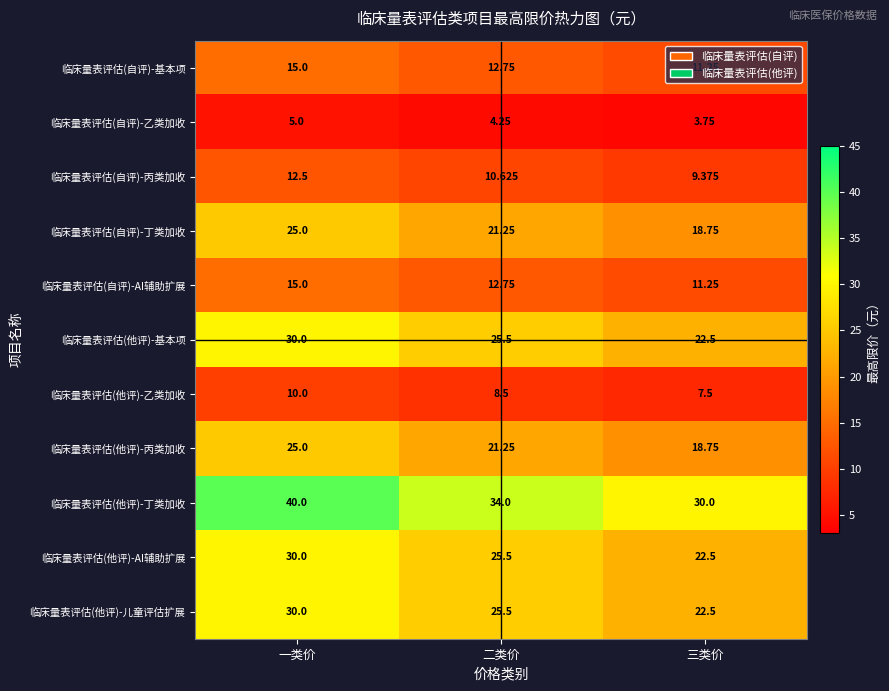

Which series has the largest range (max minus min)?

临床量表评估(他评)-丁类加收